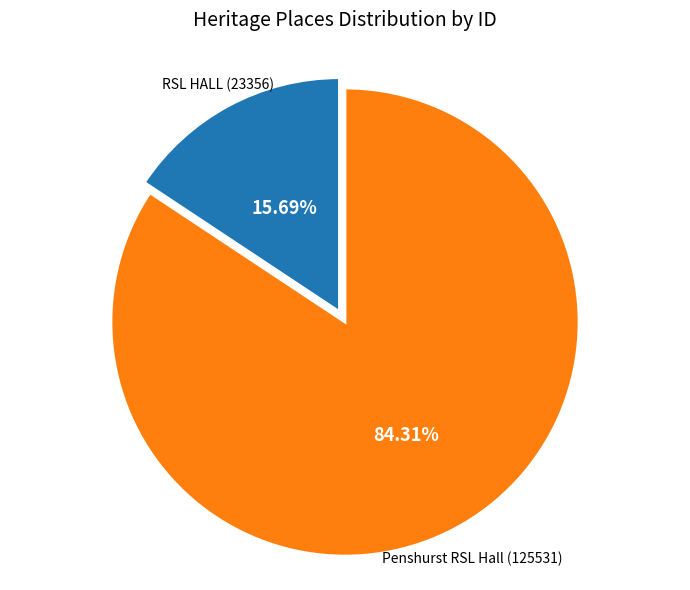

The Penshurst RSL Hall slice represents 92% of the pie. True or false?

False